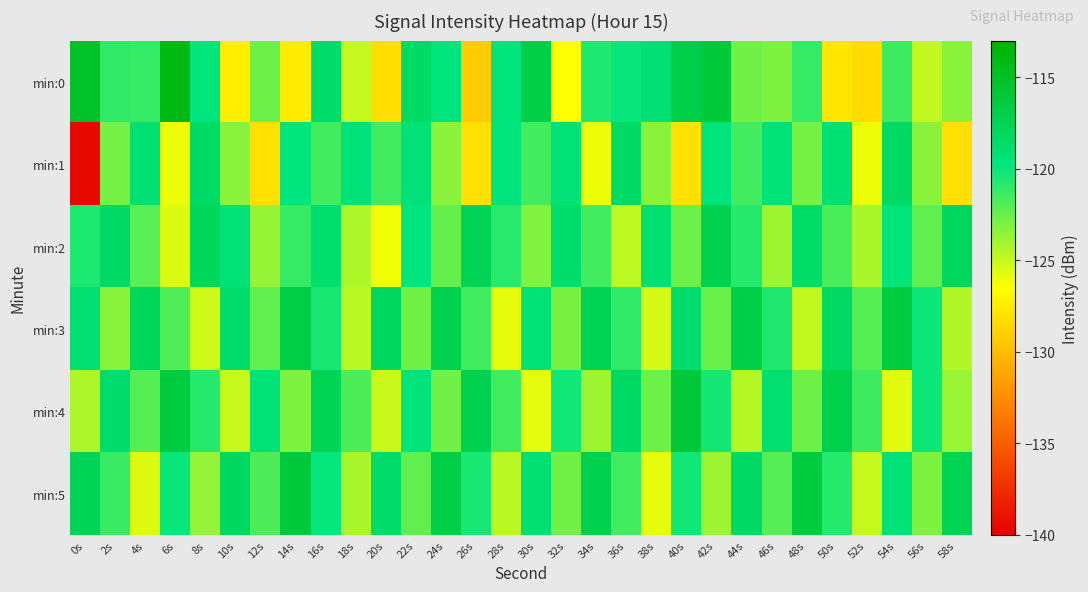

Between 16s and 26s, which series saw the biggest shift?

min:0